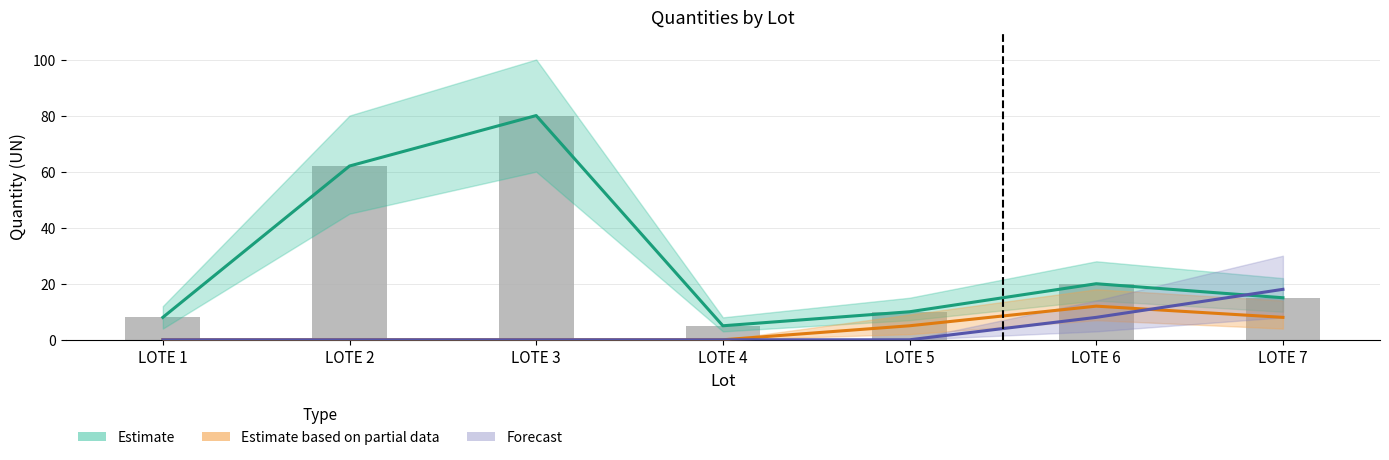

Reading left to right, extract all data points from this chart.

Estimate: LOTE 1=8	LOTE 2=62	LOTE 3=80	LOTE 4=5	LOTE 5=10	LOTE 6=20	LOTE 7=15
Estimate based on partial data: LOTE 1=0	LOTE 2=0	LOTE 3=0	LOTE 4=0	LOTE 5=5	LOTE 6=12	LOTE 7=8
Forecast: LOTE 1=0	LOTE 2=0	LOTE 3=0	LOTE 4=0	LOTE 5=0	LOTE 6=8	LOTE 7=18